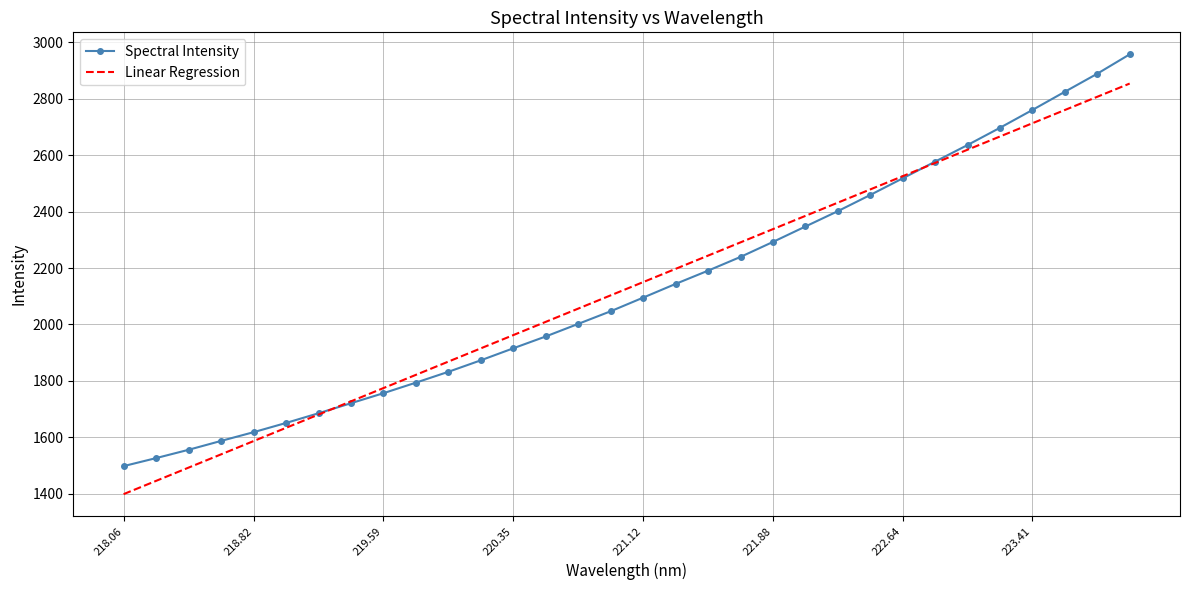

What are all the series names shown in the legend?

Spectral Intensity, Linear Regression